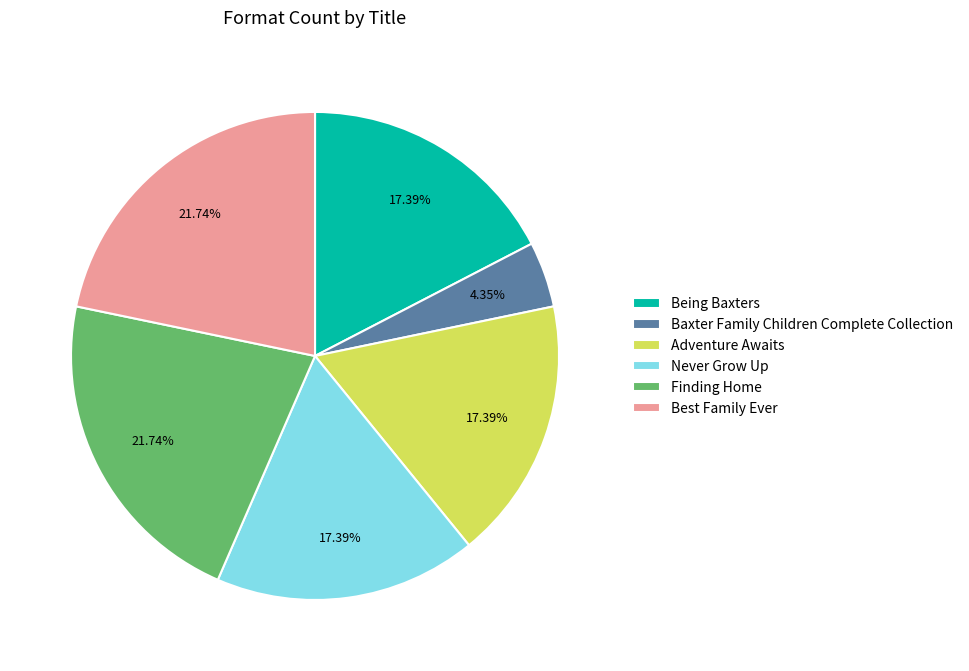

Between Baxter Family Children Complete Collection and Adventure Awaits, which is larger?

Adventure Awaits